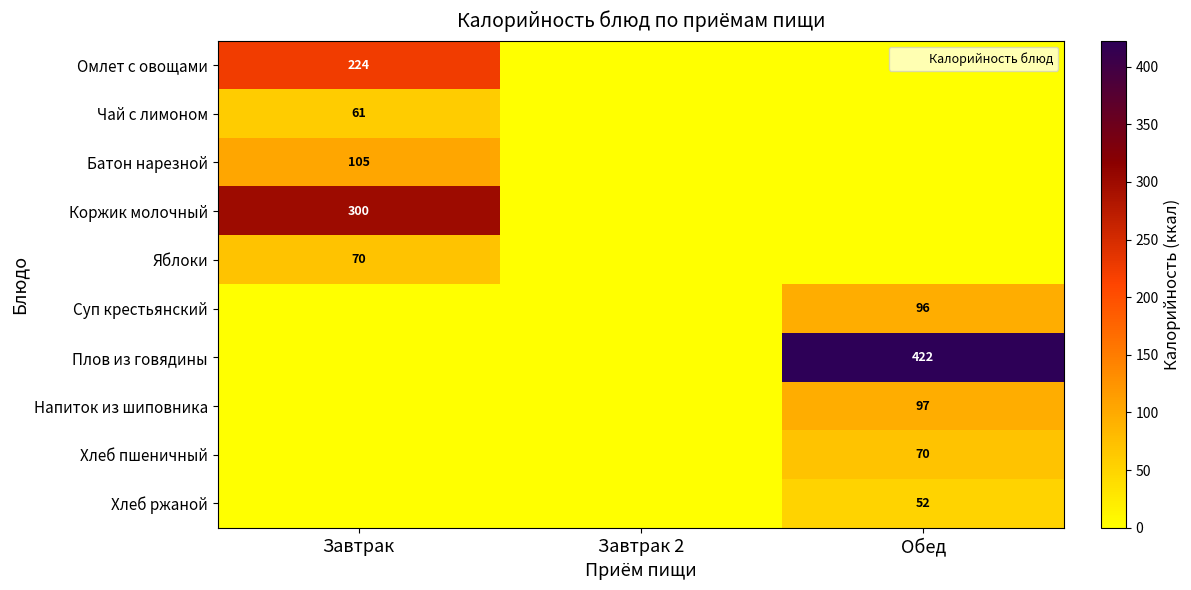

What is the greatest value displayed?

422.4